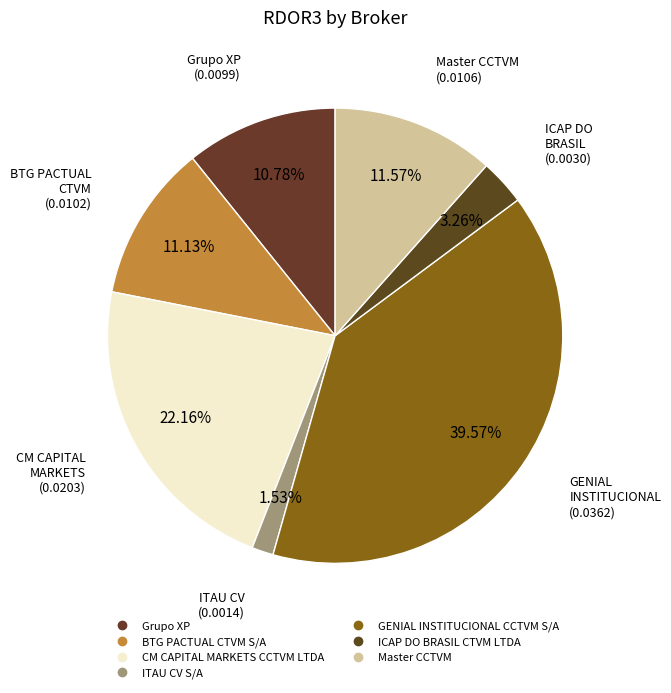

Which category has the smallest portion of the pie?

ITAU CV S/A